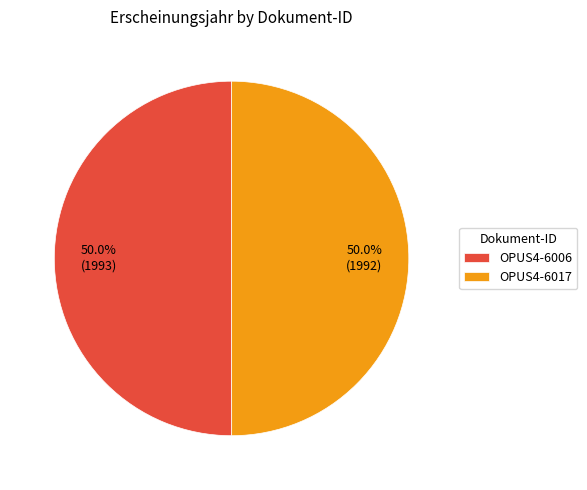

Is the sum of OPUS4-6017 and OPUS4-6006 greater than half?

Yes